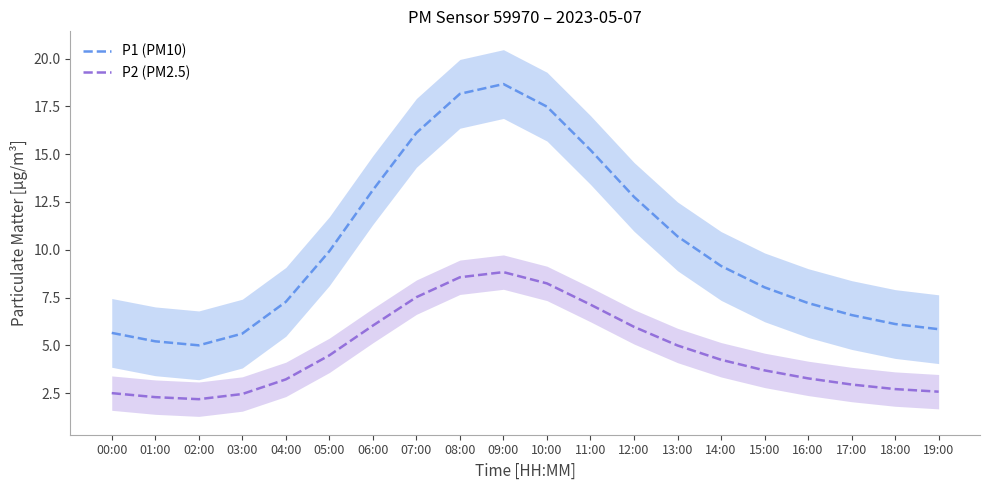

Which series has the widest spread of values?

P1 (PM10)